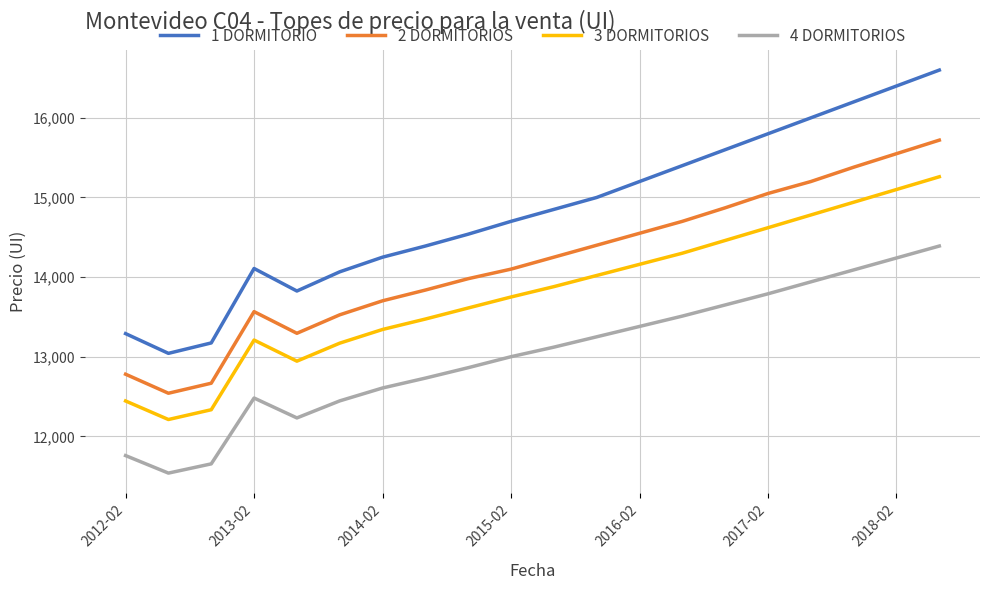

List the series in order of their overall mean, highest first.

1 DORMITORIO, 2 DORMITORIOS, 3 DORMITORIOS, 4 DORMITORIOS